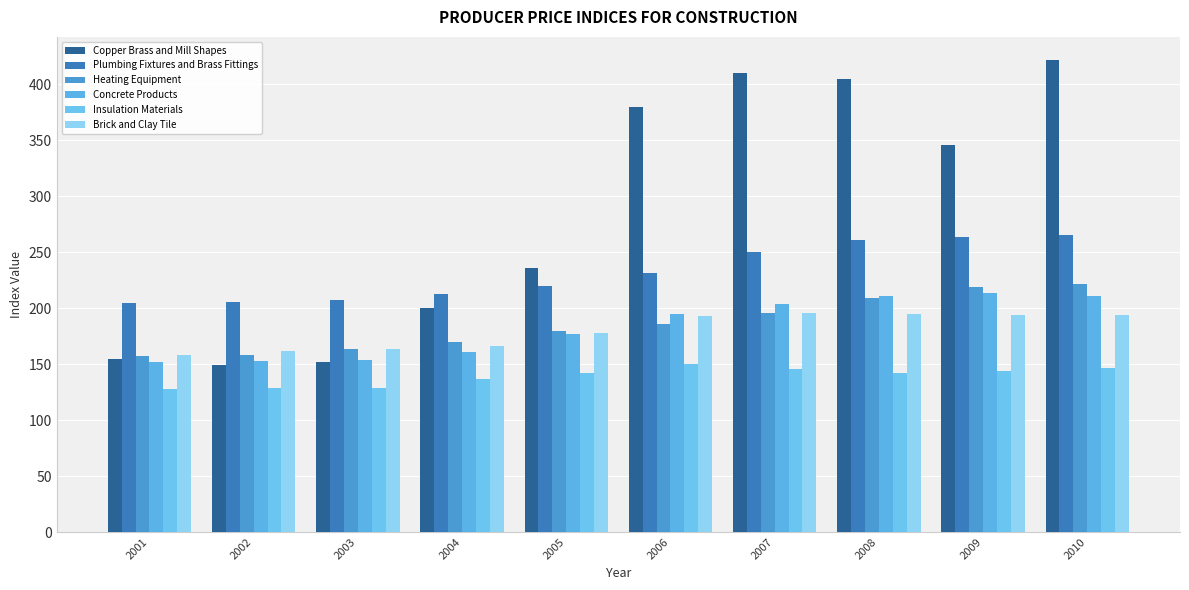

Where does the Brick and Clay Tile series first go above 192?

2006